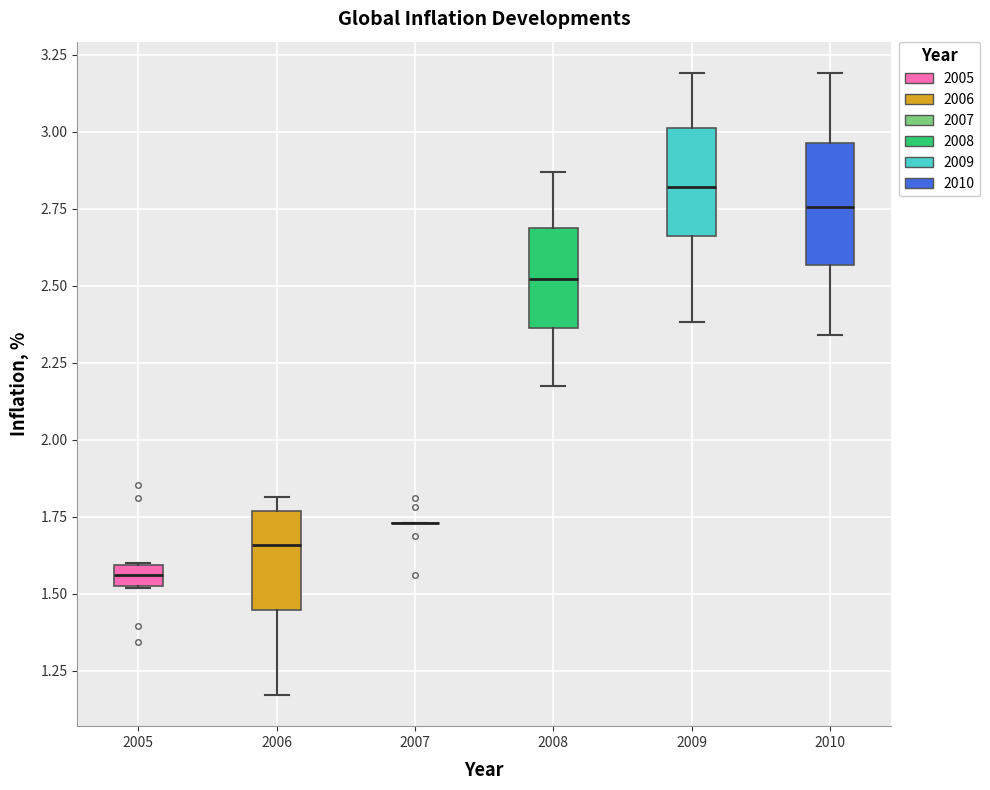

Where does the median line of the box at x = 2006 sit on the y-axis? The values are not printed on the chart, so give them approximately, as read against the axis.

1.65